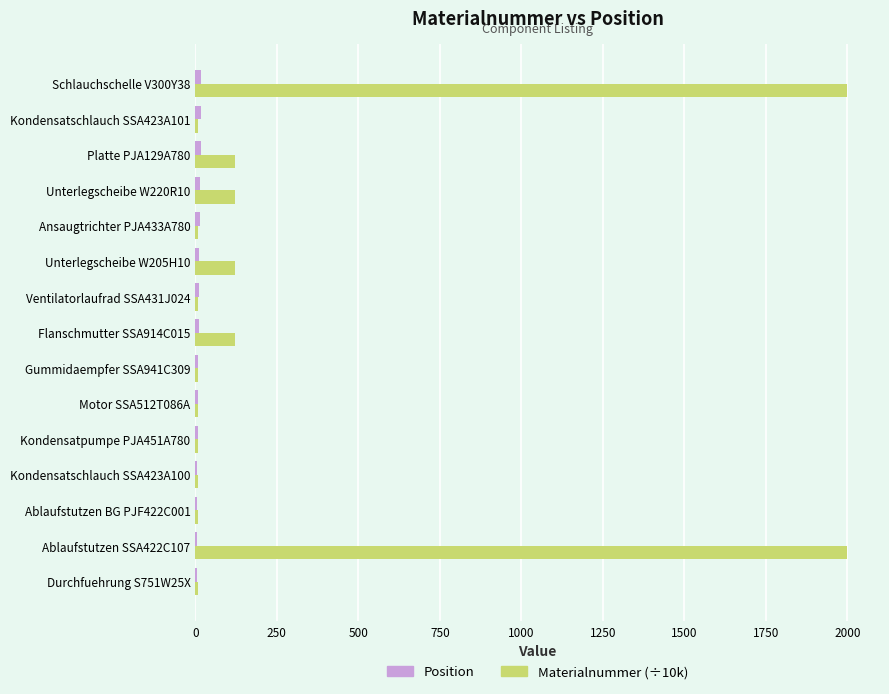

Which series has the largest total across all categories?

Materialnummer (÷10k)